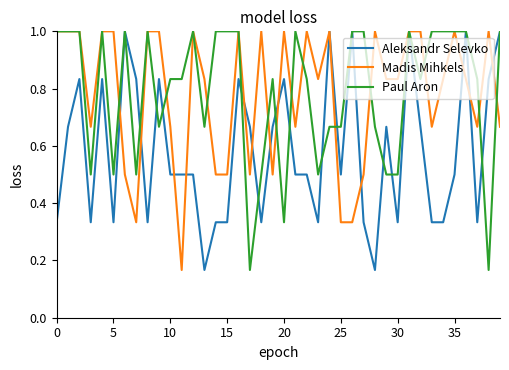

How many series are shown in this chart?

3